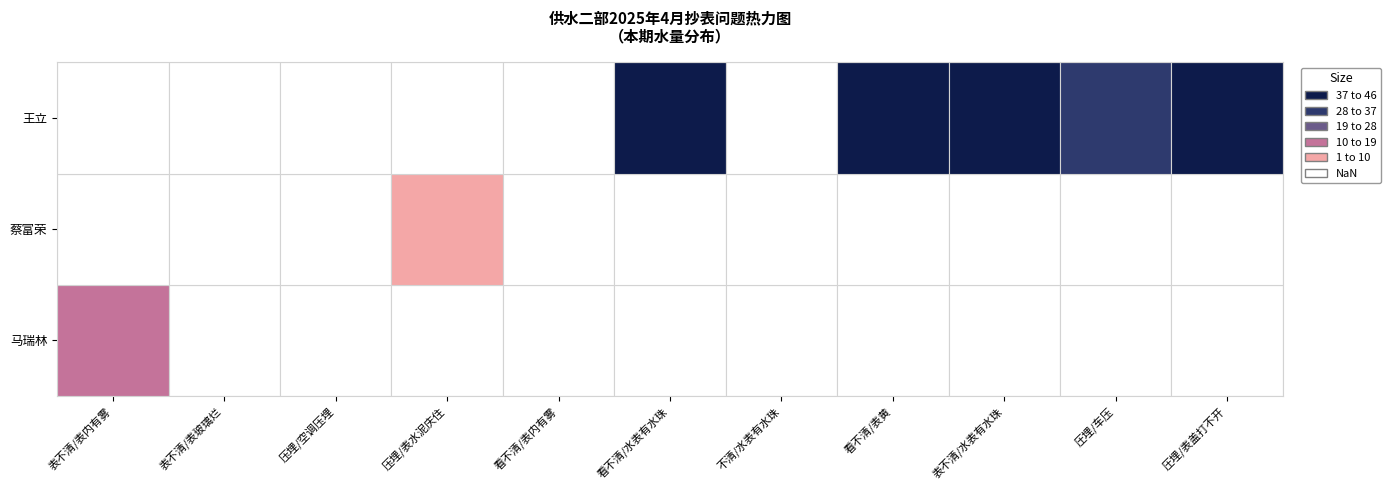

Which series has the largest total across all categories?

王立